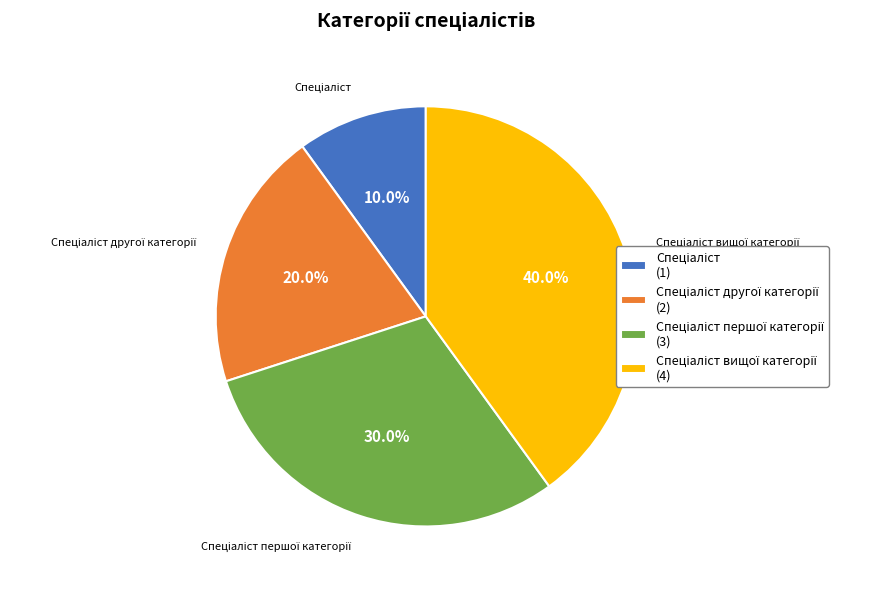

Is there any slice that represents more than half of the pie?

No